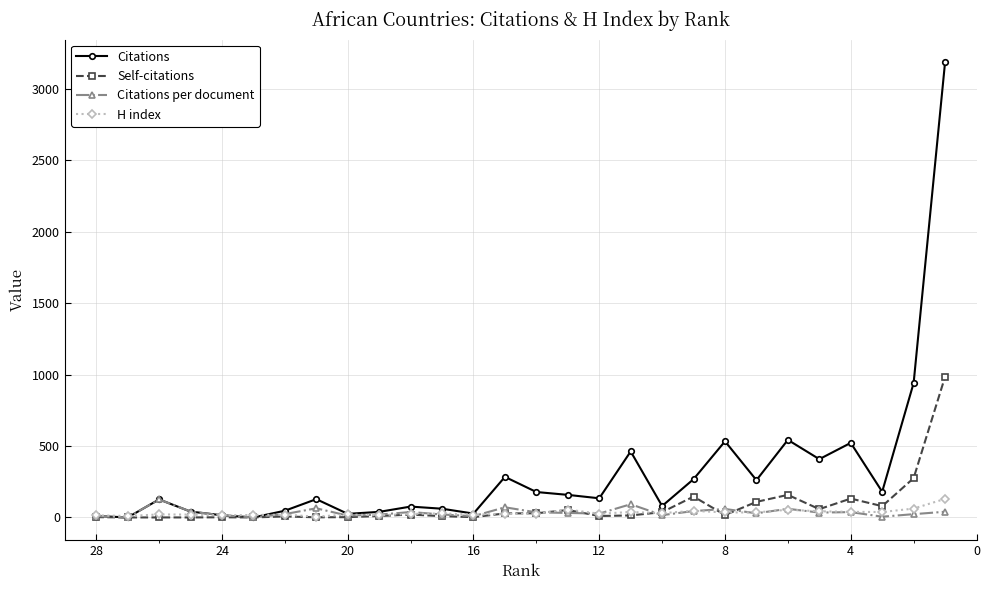

List the series in order of their peak value, highest first.

Citations, Self-citations, H index, Citations per document